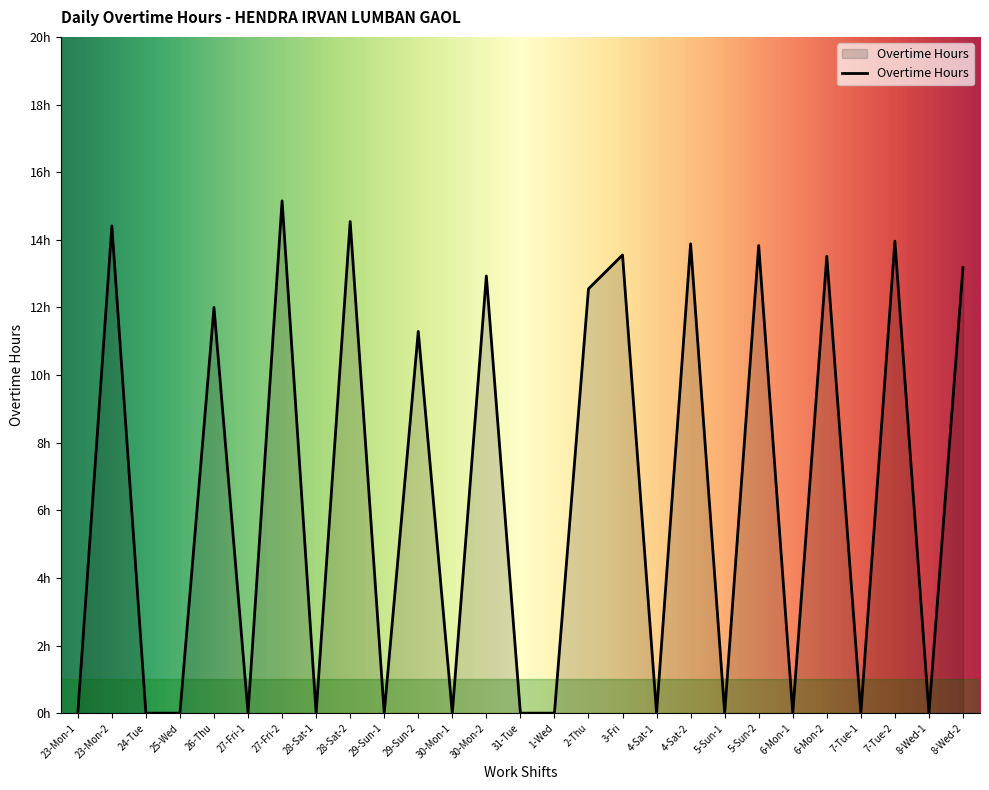

At which category does the data reach its first local valley?

27-Fri-1